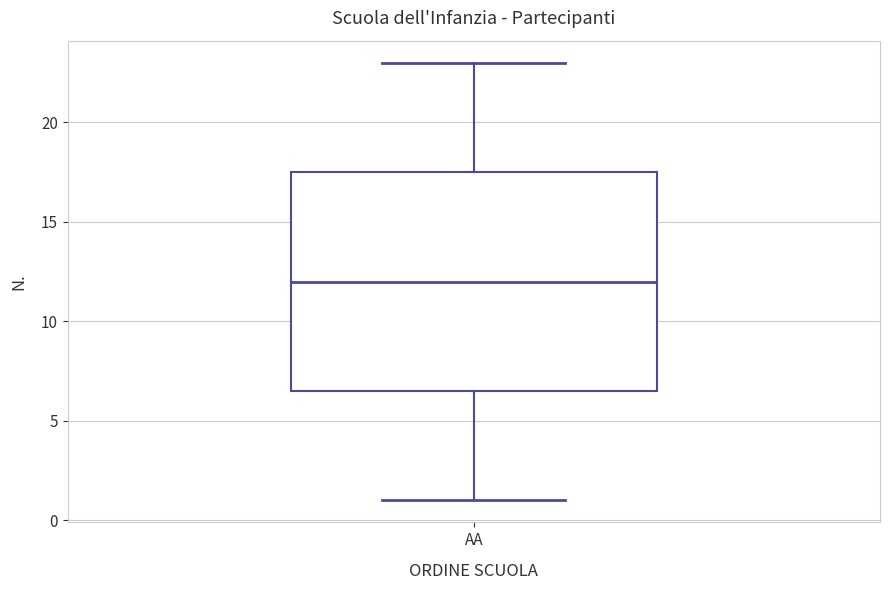

Read this box plot against the y-axis: the position of the median line, the range covered by the box, and the ends of both whiskers. The values are not printed on the chart, so give them approximately, as read against the axis.

median 12.0, box 6.5 to 17.5, whiskers 1.0 to 23.0